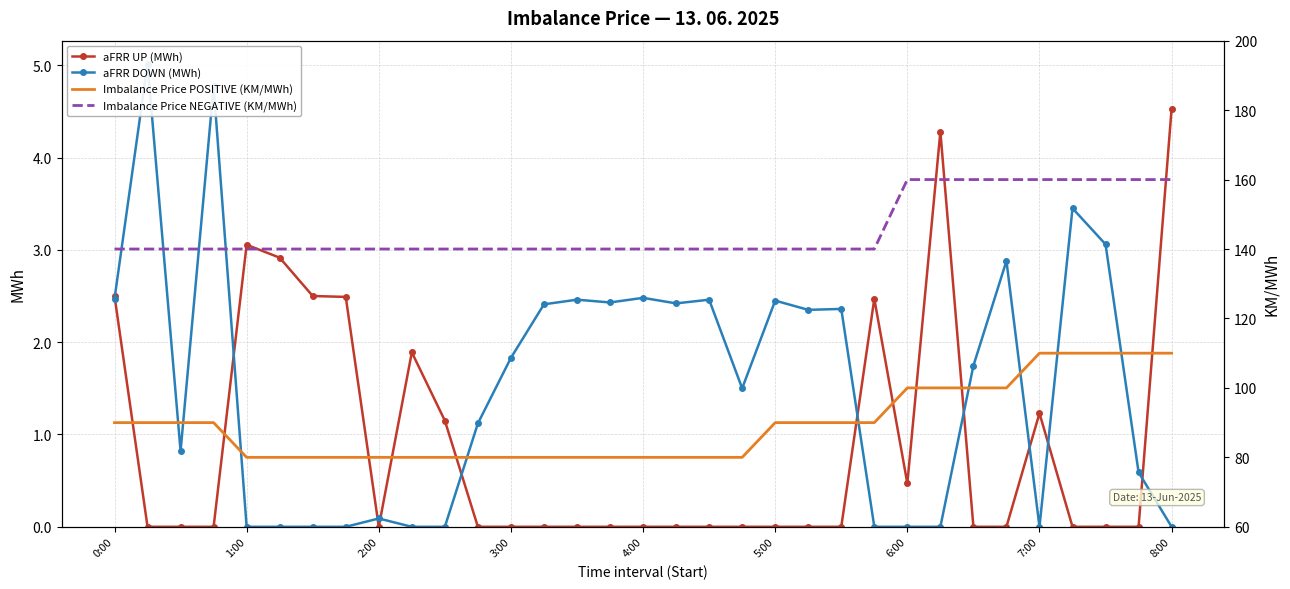

At which label is aFRR UP (MWh) closest to 2?

9